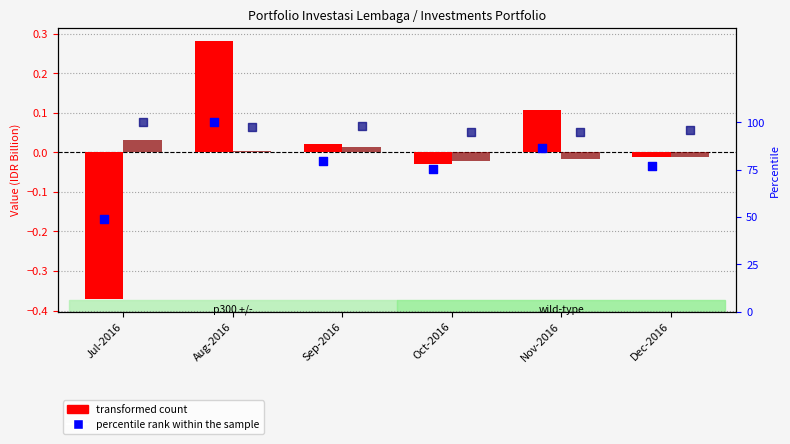

Which series has the widest spread of Y values?

percentile rank (Deposit)